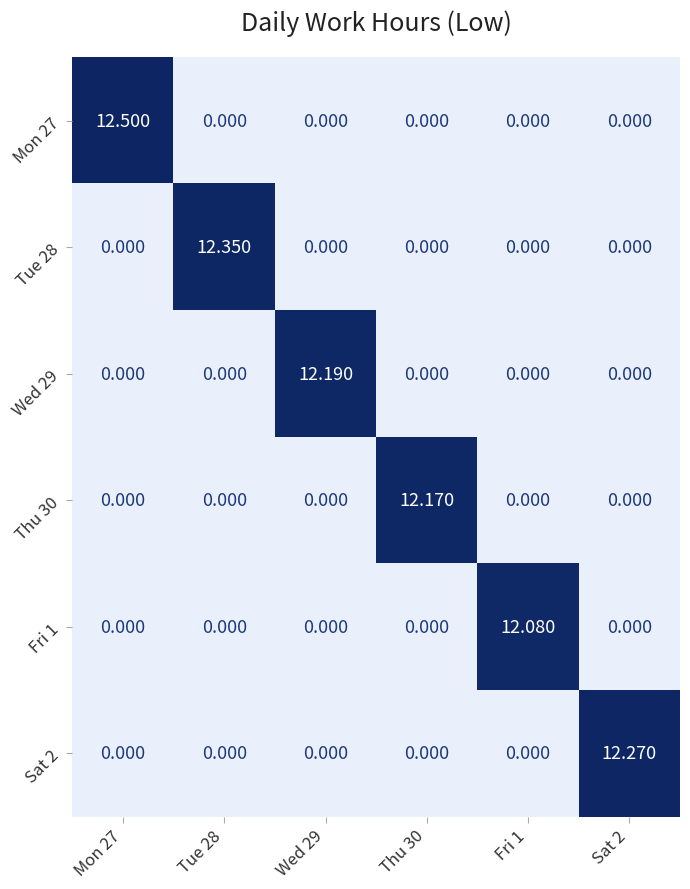

What is the difference between the highest and lowest values at Sat 2?

12.3